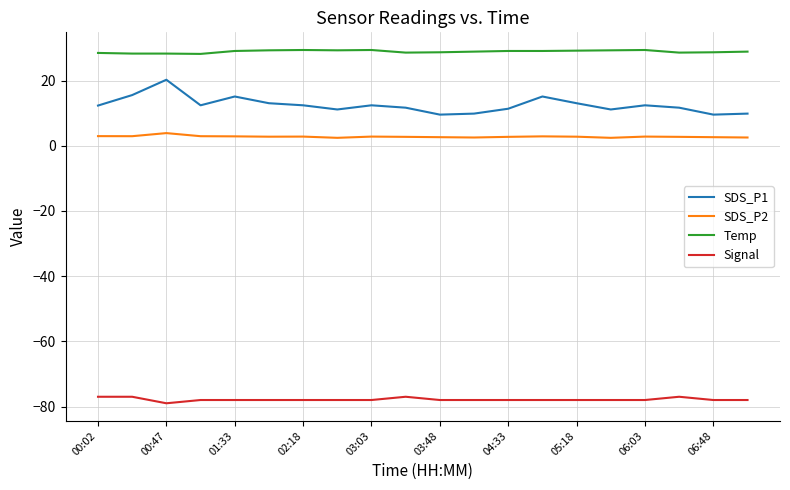

List the series in order of their peak value, lowest first.

Signal, SDS_P2, SDS_P1, Temp